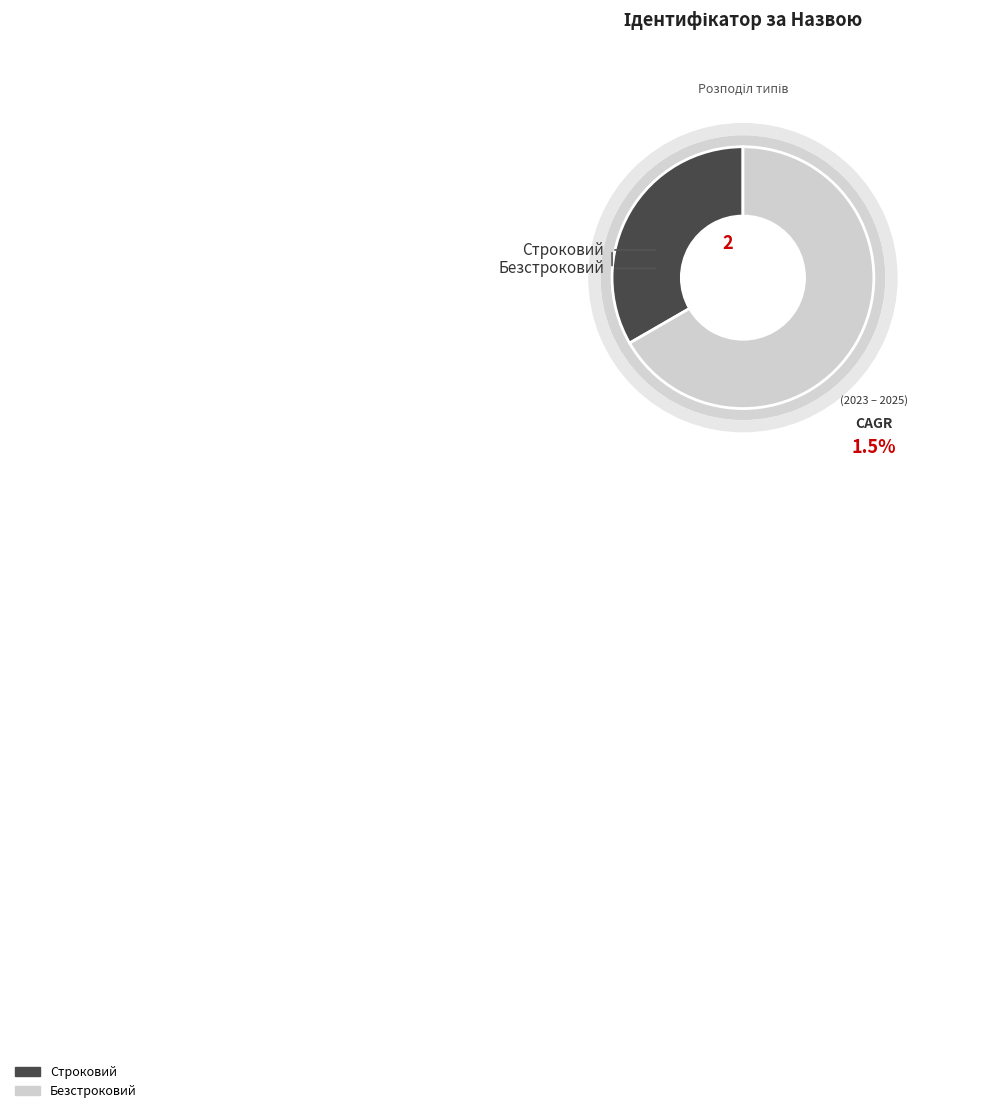

Count the number of slices in the pie.

2